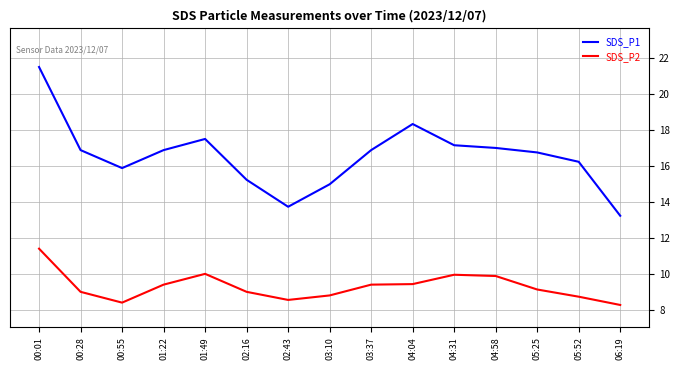

True or false: SDS_P2 and SDS_P1 intersect in this chart.

False